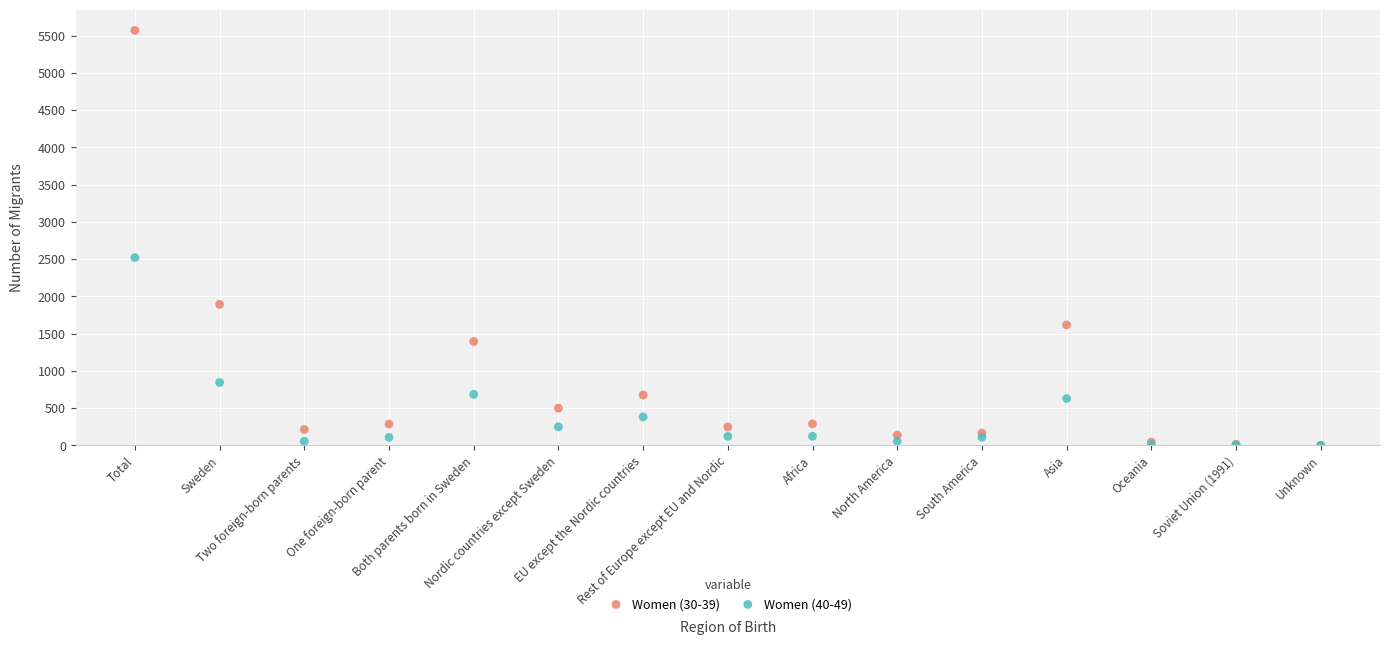

Across all series, what Y value is closest to 2785?

2520